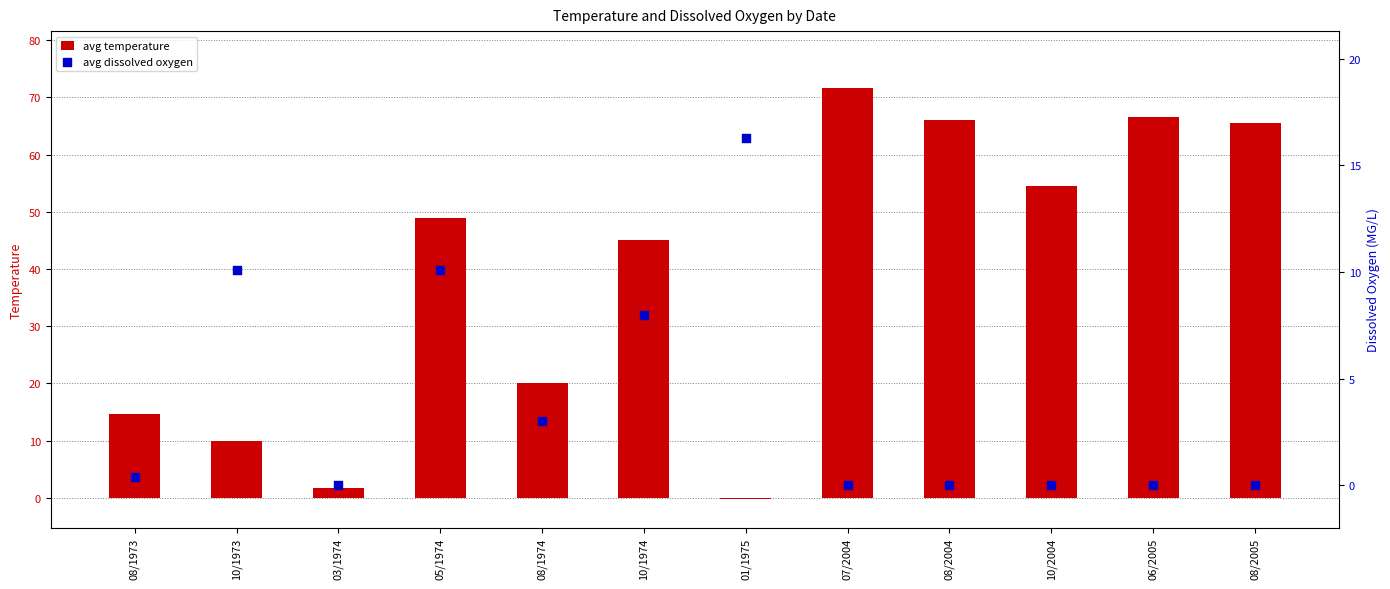

Is the value of avg dissolved oxygen at 10/2004 greater than the value of avg temperature at 08/1973?

No